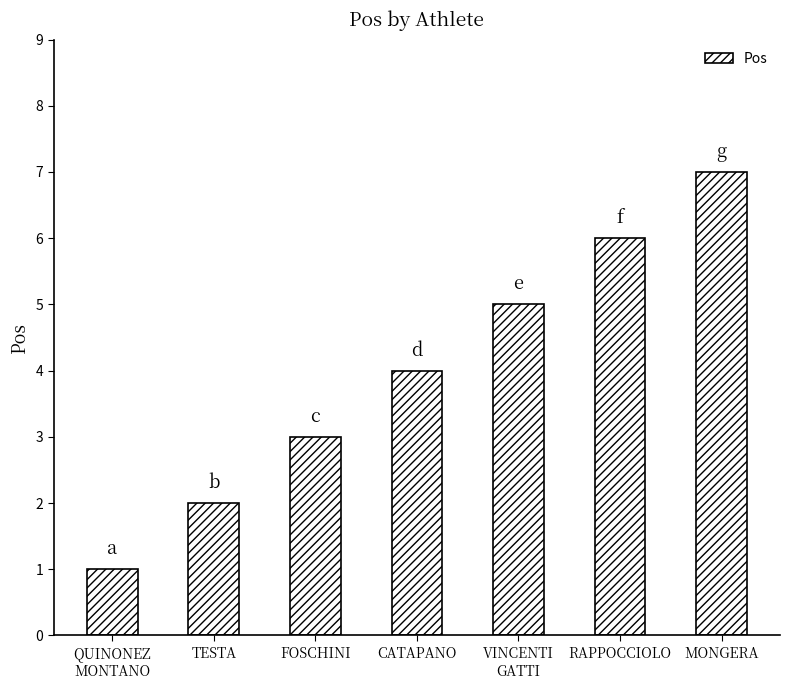

What is the label of the 7th bar from the right?

QUINONEZ
MONTANO